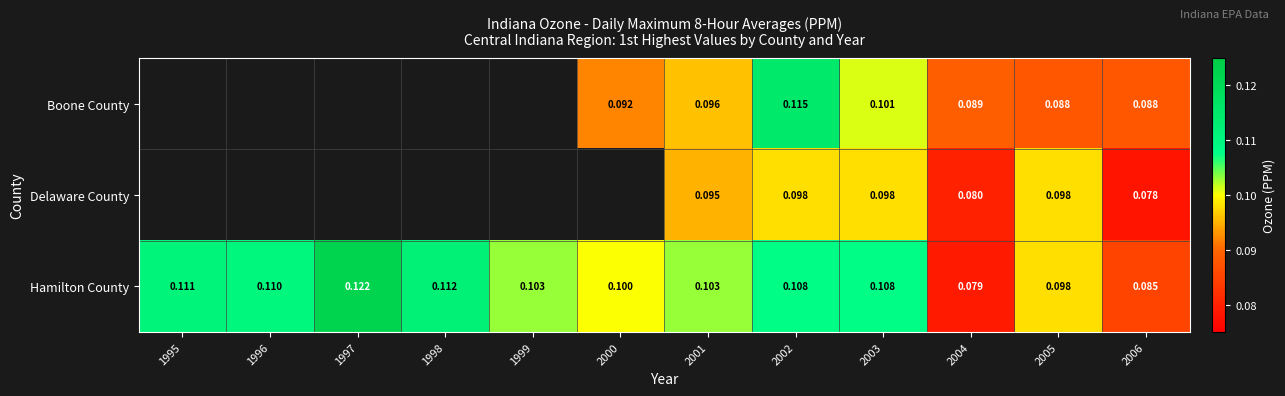

Is the value of Hamilton County at 1997 greater than the value of Boone County at 2001?

Yes